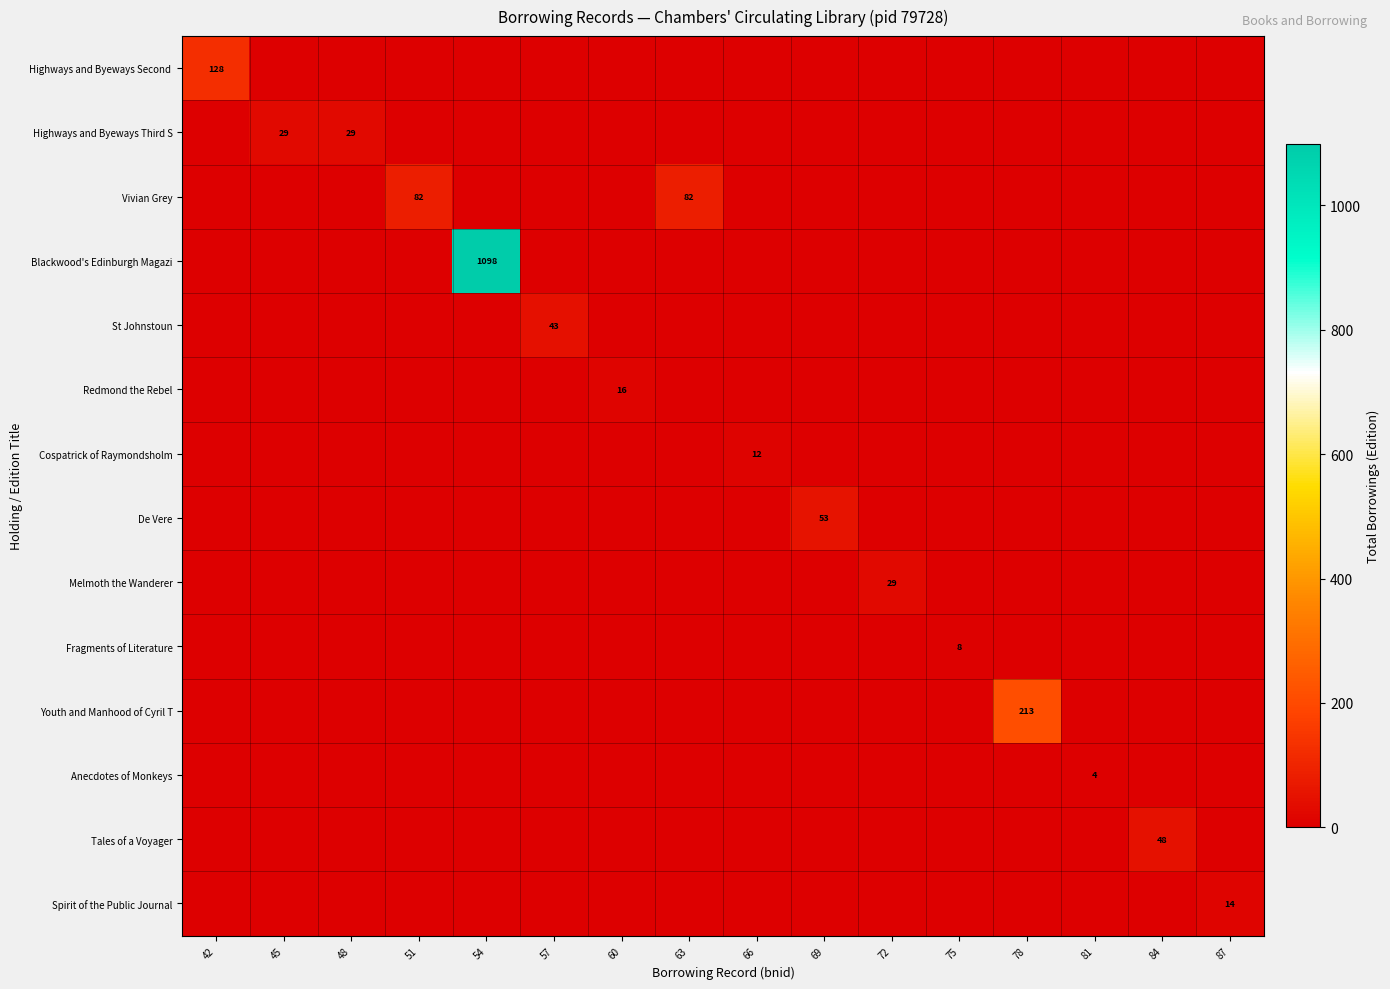

Is the value of St Johnstoun at 66 greater than the value of Blackwood's Edinburgh Magazi at 54?

No